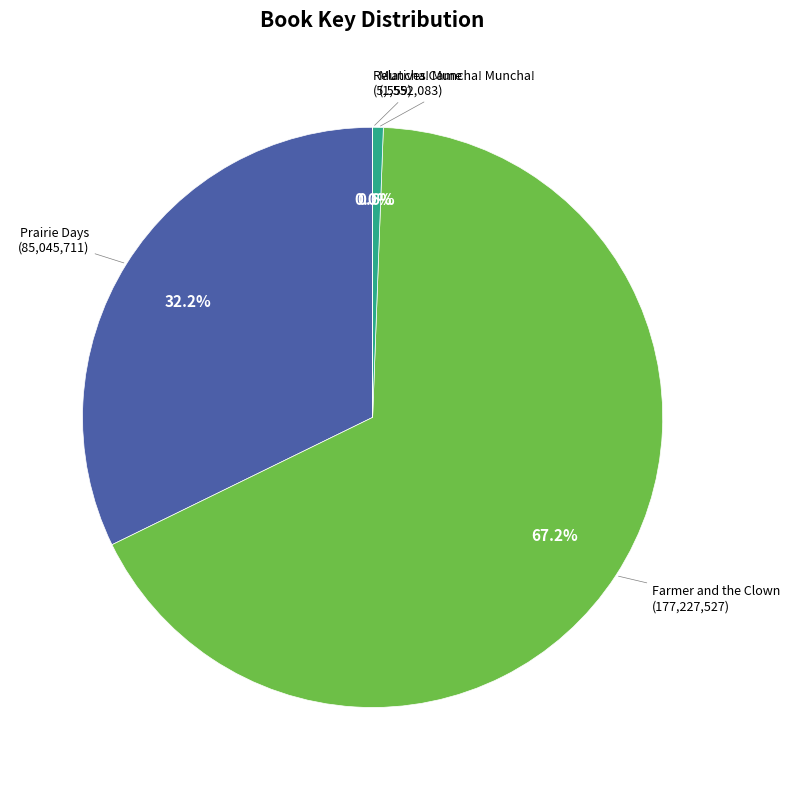

To the nearest percent, what is the difference between the largest and smallest slice percentages?

67%